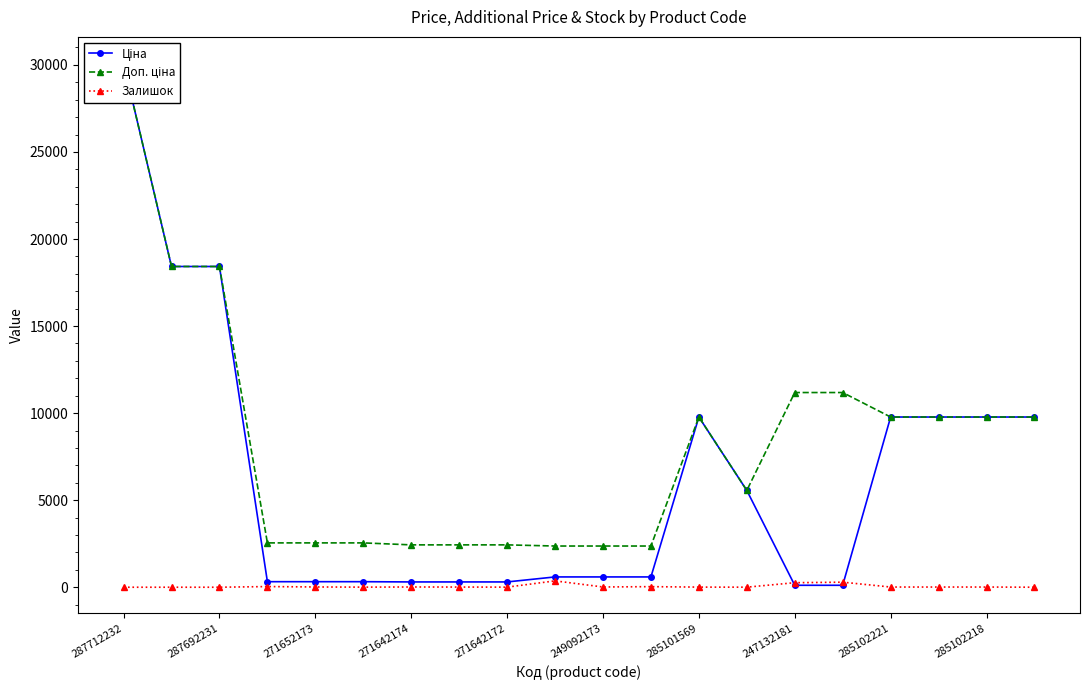

How many interior local peaks does the Залишок series have?

5